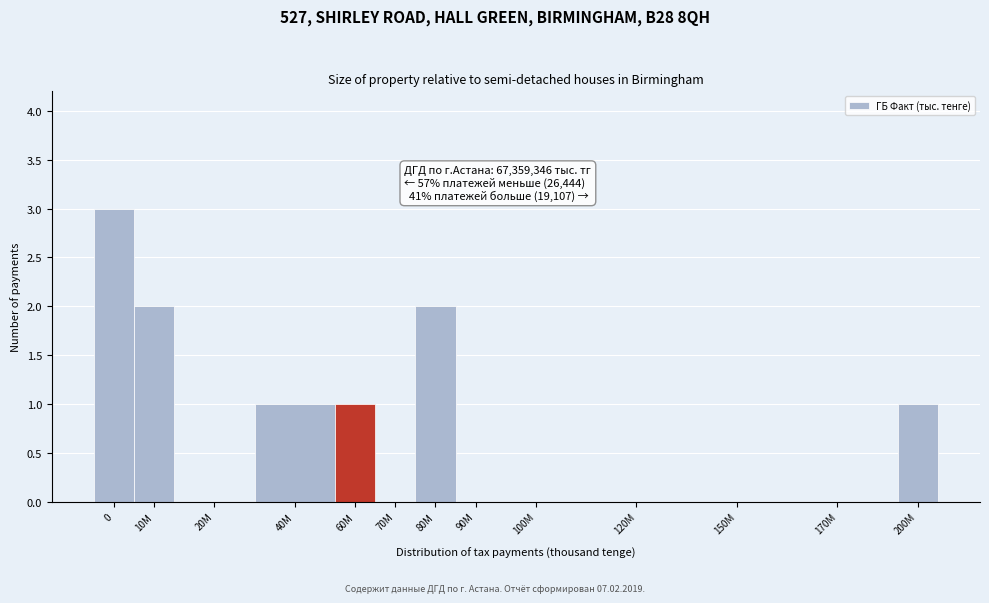

Reading right to left, transcribe all the data shown in this chart.

200M=1	170M=0	150M=0	120M=0	100M=0	90M=0	80M=2	70M=0	60M=1	40M=1	20M=0	10M=2	0=3